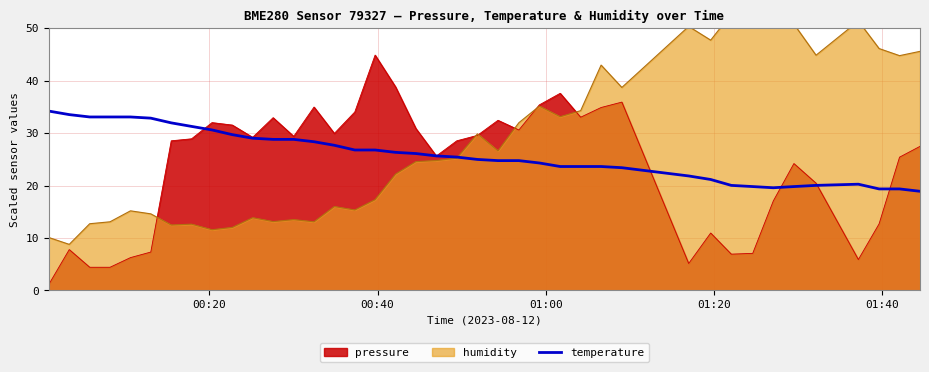

How many lines are shown in the chart?

1